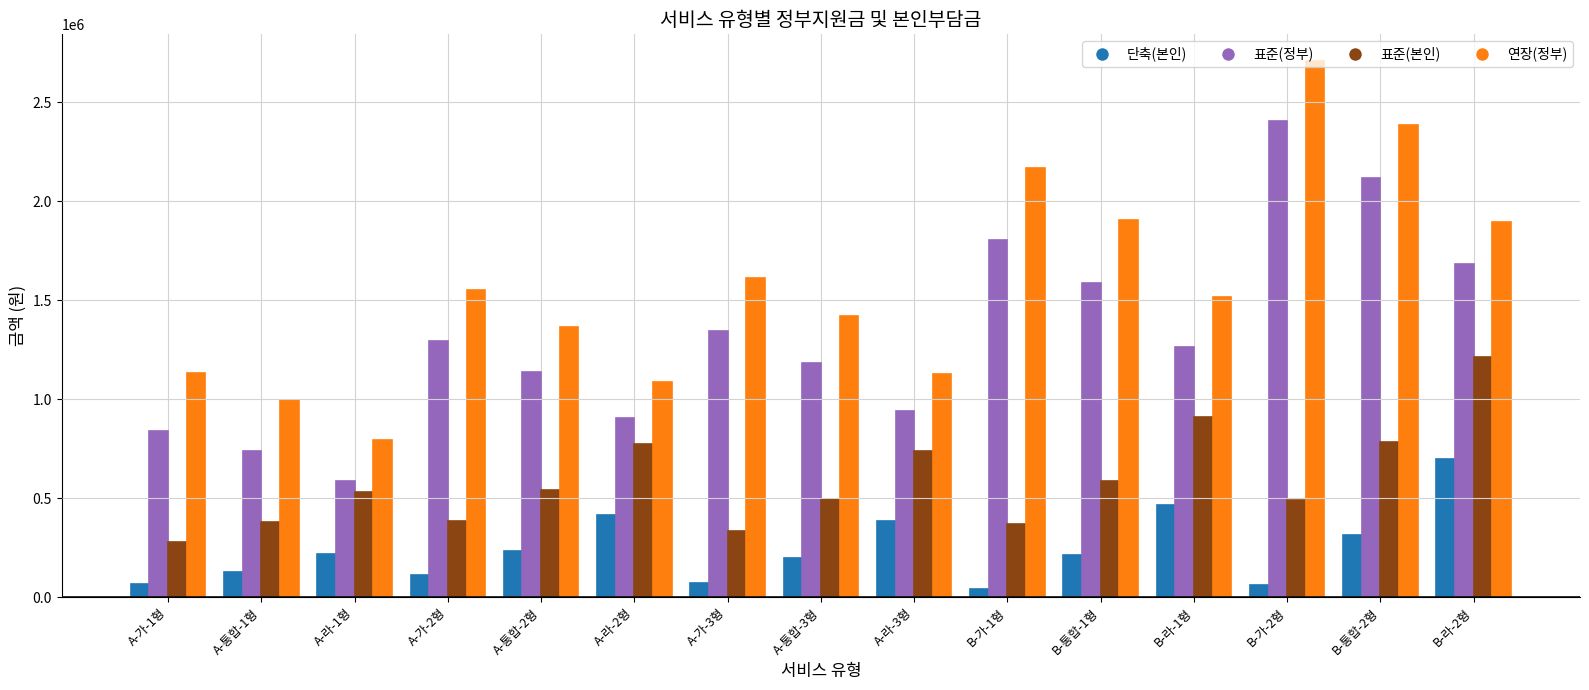

What value does the 단축(본인) series have at B-통합-1형, to the nearest 100?

211000